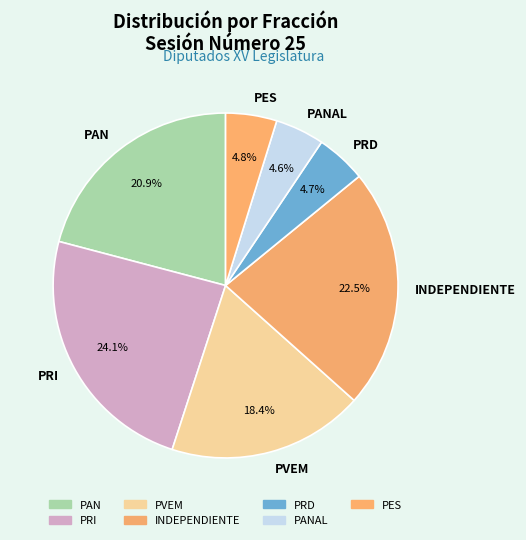

What percentage is NOT represented by PRD?

95.3%